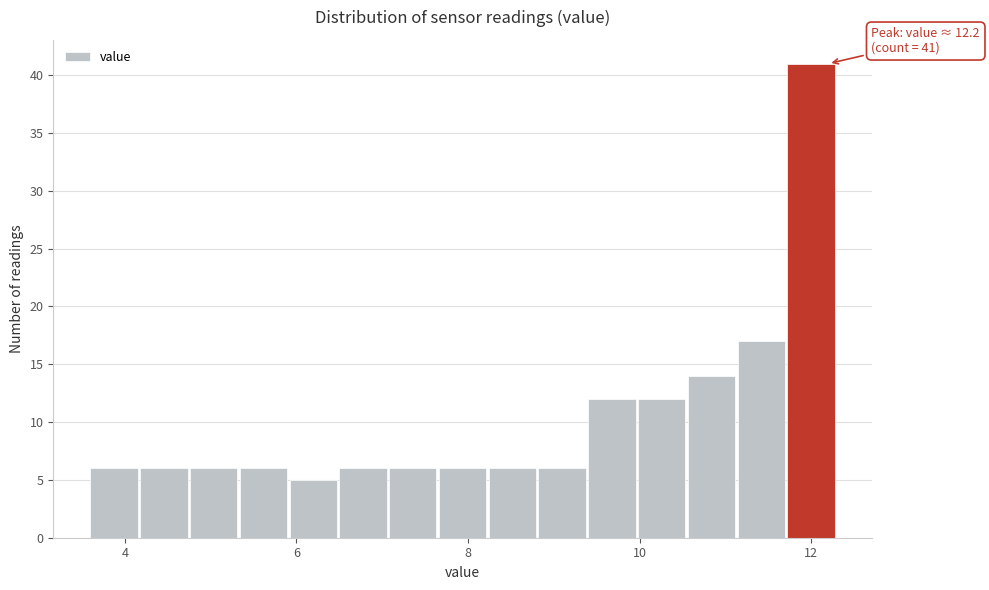

Read against the x-axis, roughly where is the centre of the tallest bar?

12.0